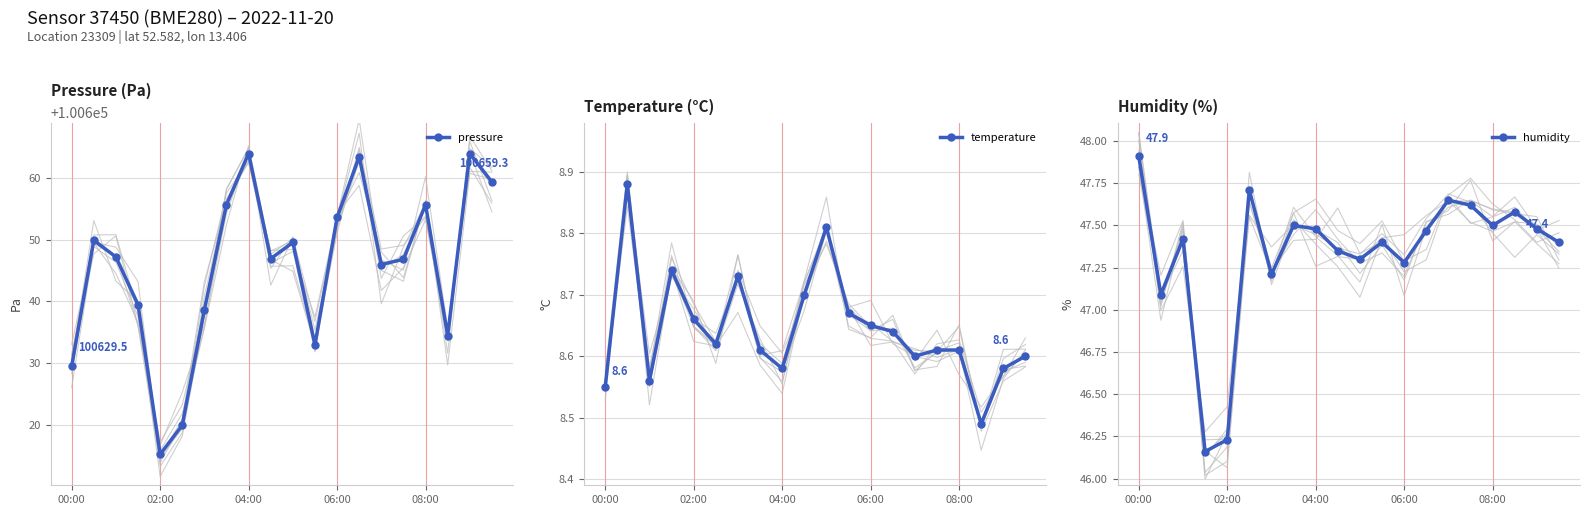

The value of pressure at 02:00 is 131942.4. True or false?

False